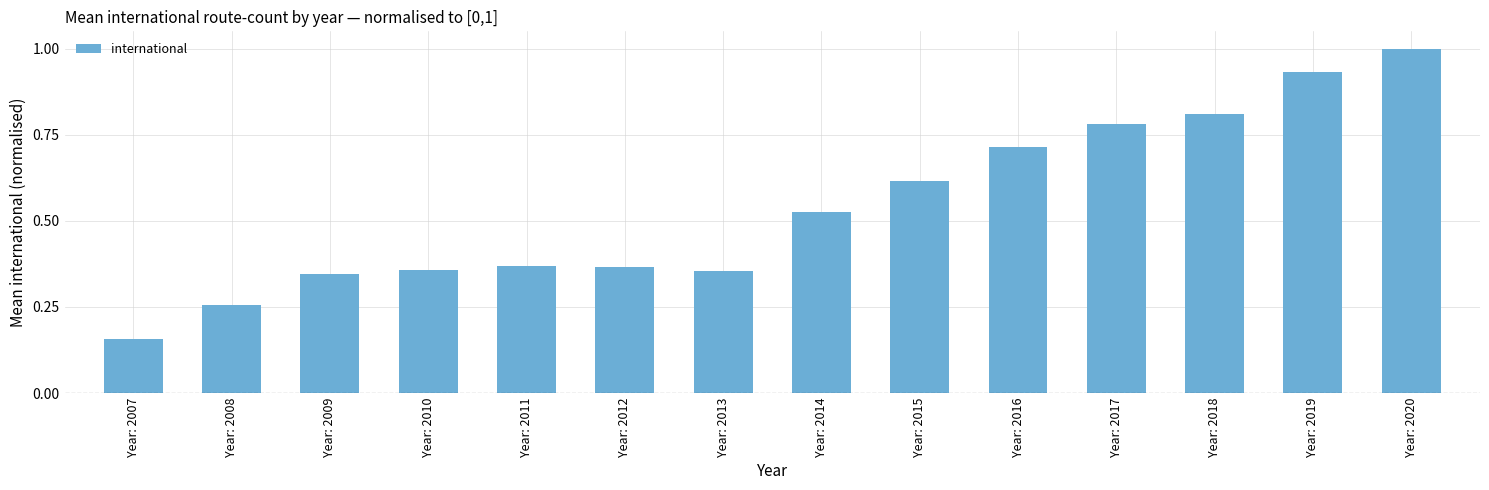

What is the change in value from Year: 2013 to Year: 2019?

+0.6